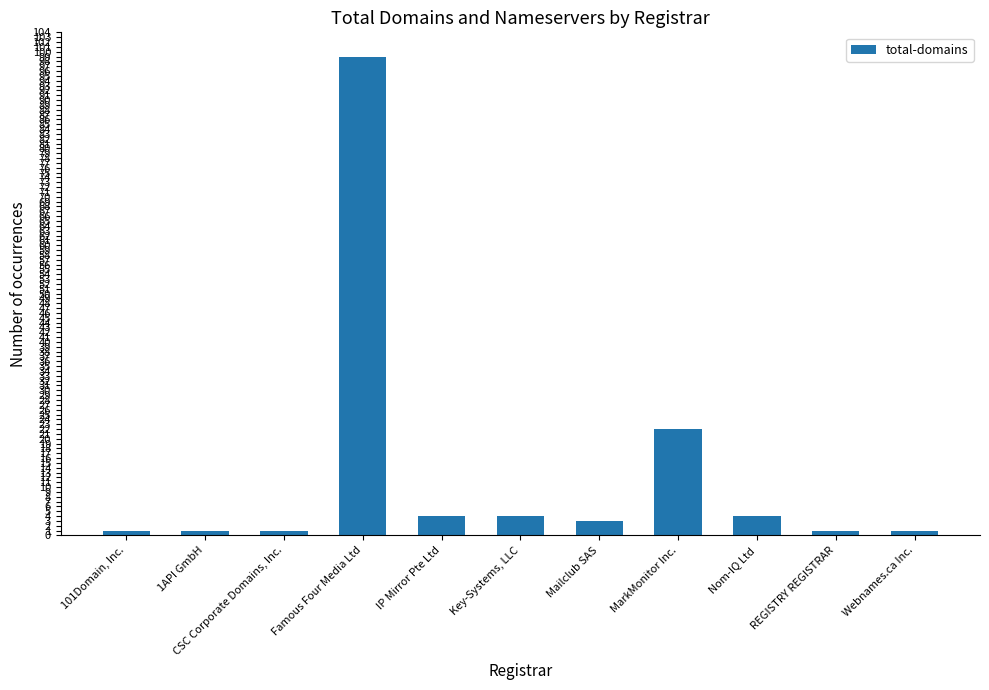

At which label does the data first exceed 3?

Famous Four Media Ltd